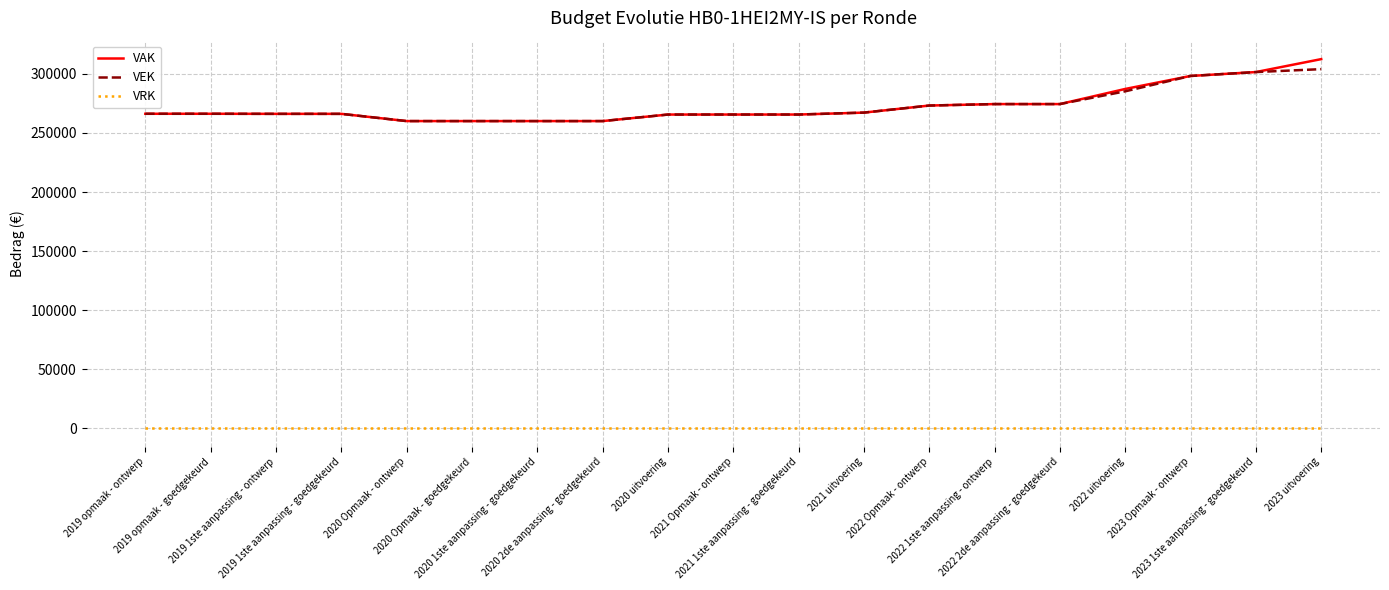

Is it true that VAK equals 274451 at 2022 1ste aanpassing - ontwerp?

True